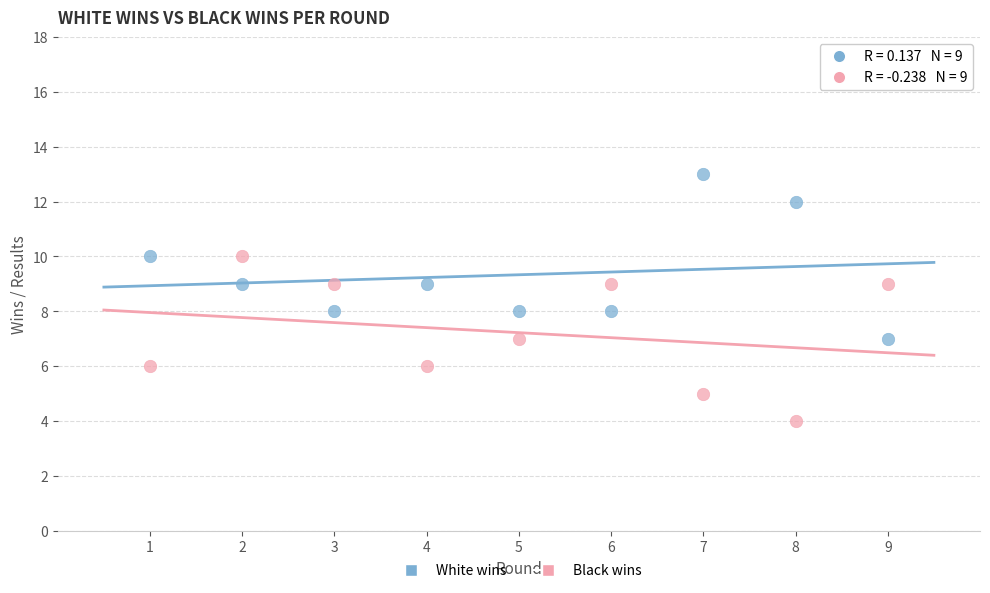

What is the X range (max minus min) for the scatter plot?

8